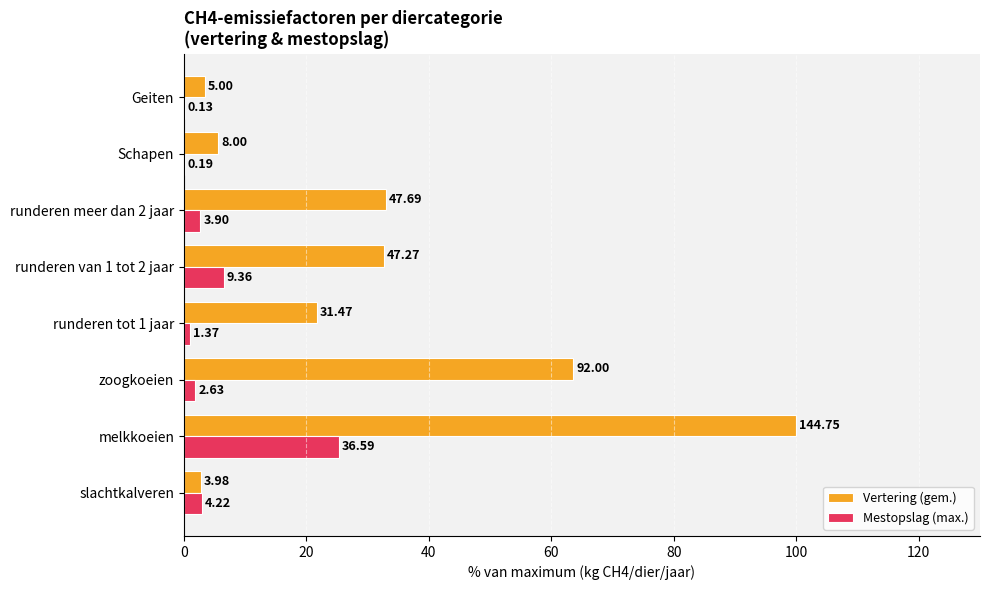

What are all the series names shown in the legend?

Vertering (gem.), Mestopslag (max.)